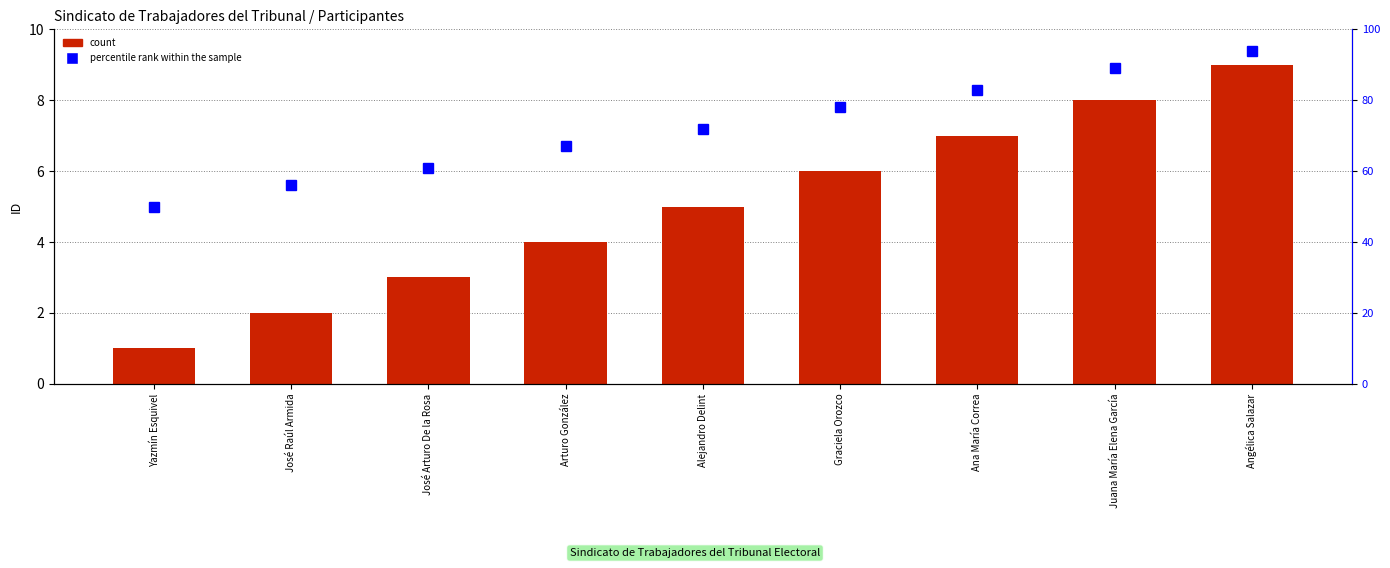

At how many categories does at least one series exceed 13?

9